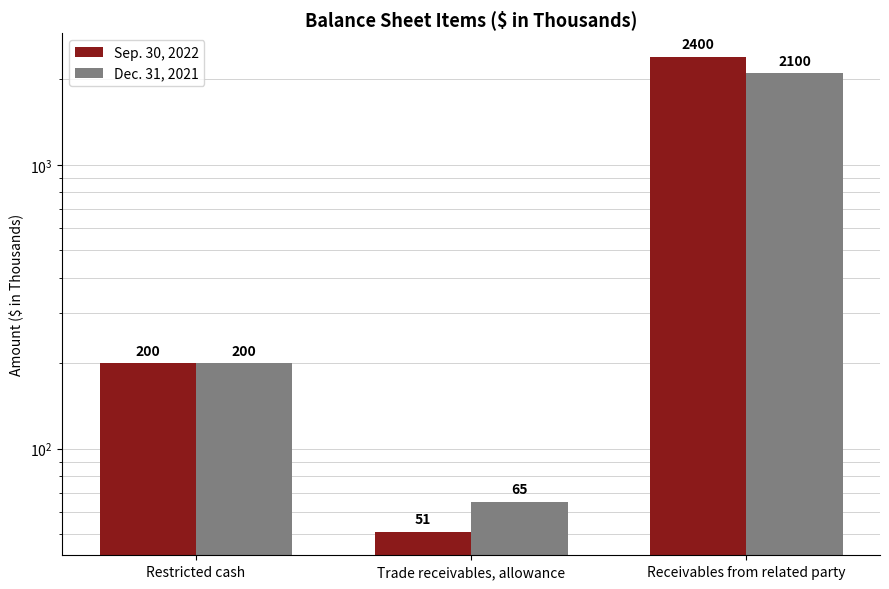

Which label corresponds to the largest value in the chart?

Receivables from related party